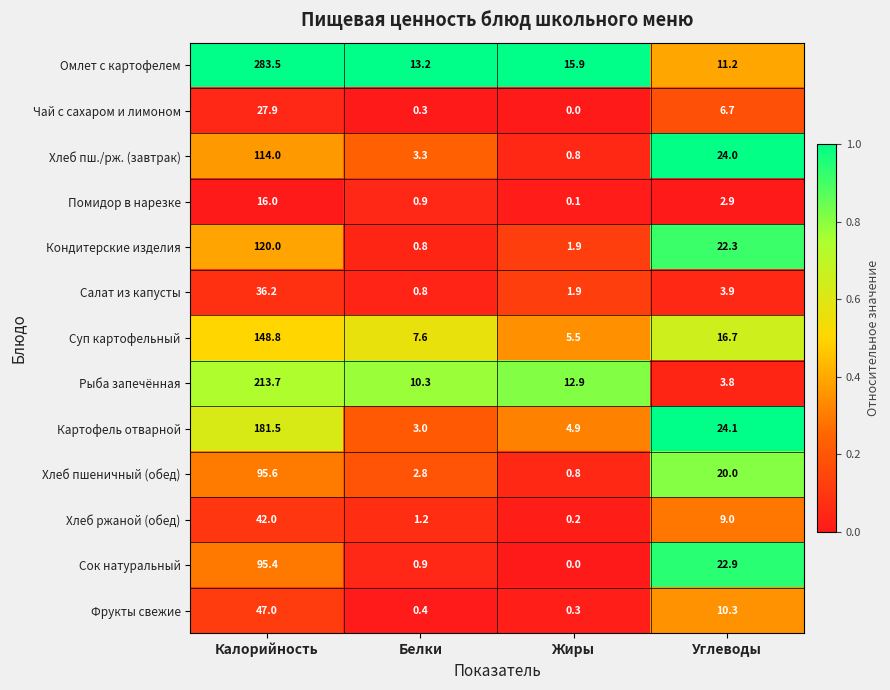

Which series has the largest range (max minus min)?

Омлет с картофелем